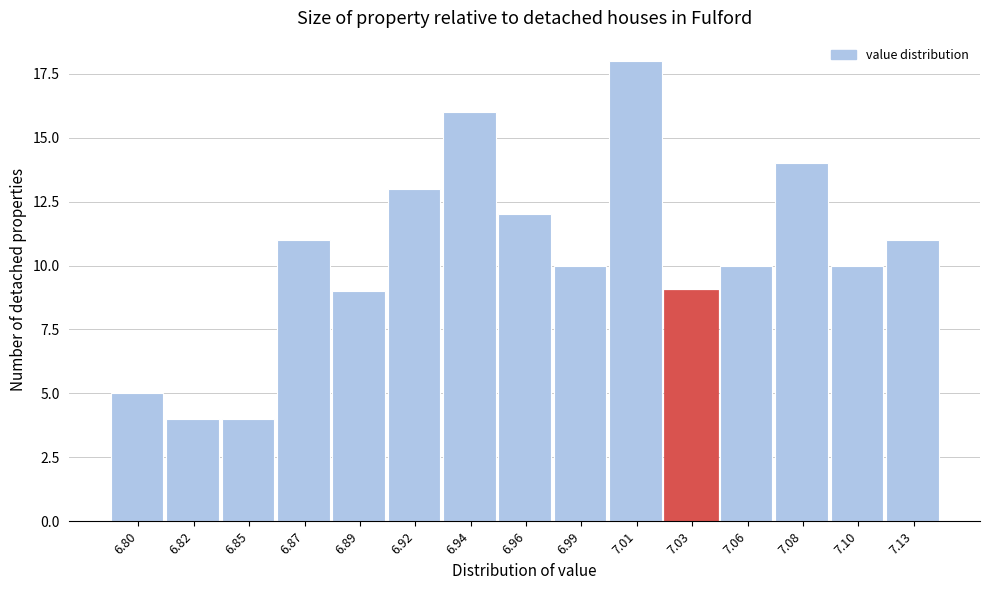

Reading left to right, what are all the values shown in this chart?

5	4	4	11	9	13	16	12	10	18	9	10	14	10	11